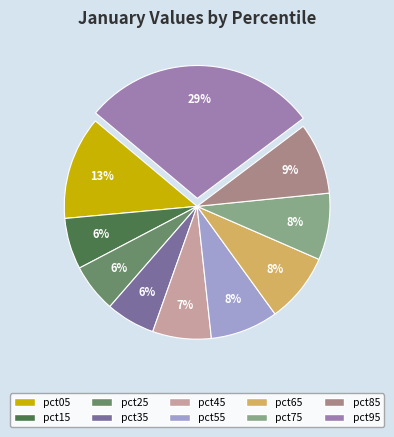

Is pct75 the majority of the pie?

No